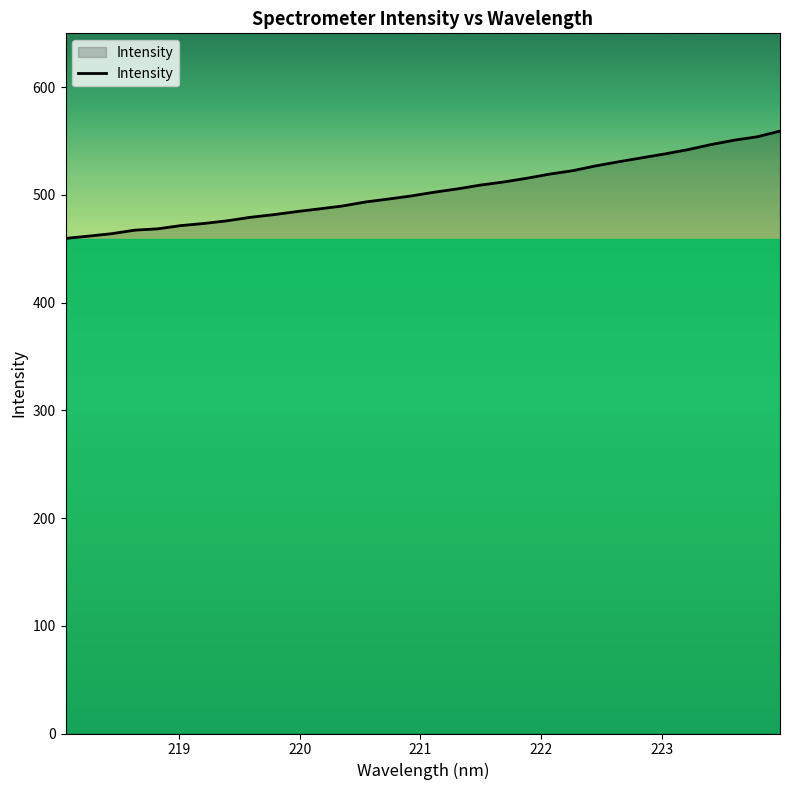

Count the number of data series in this chart.

1